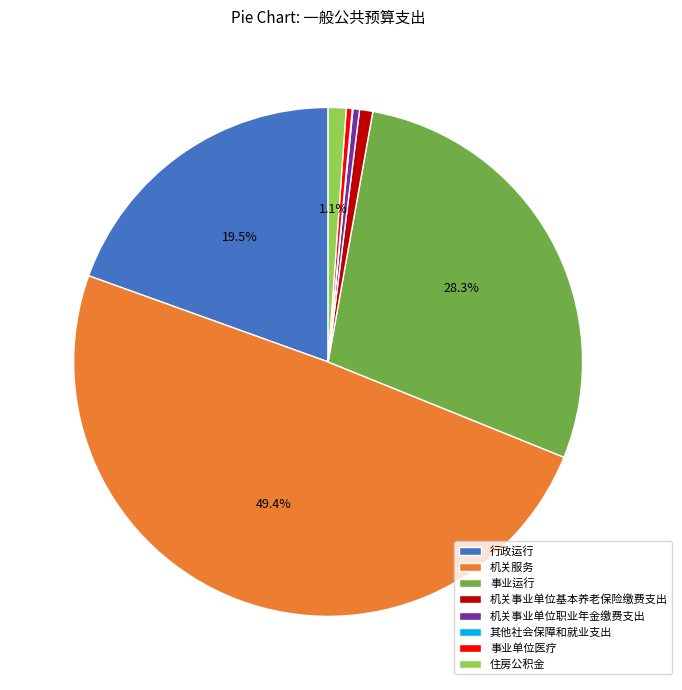

Is it true that 住房公积金 is 11% of the pie?

False